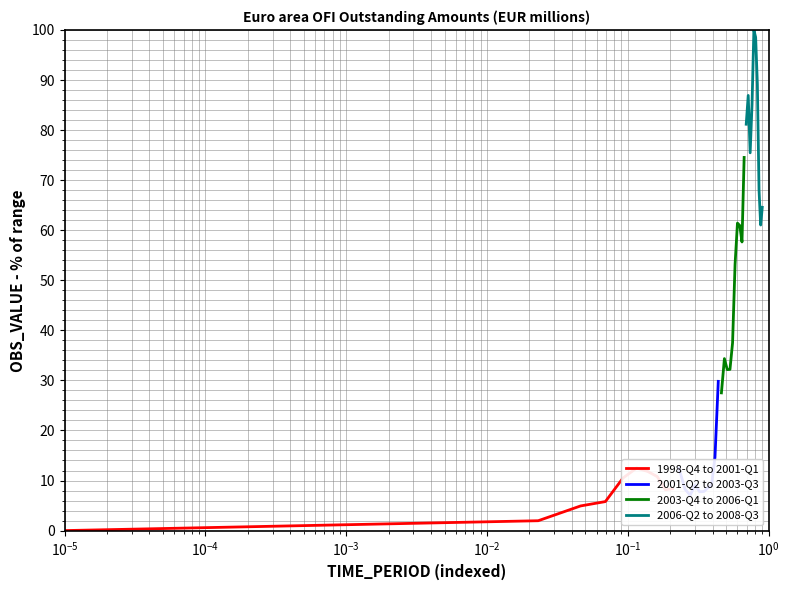

How many values in the 2006-Q2 to 2008-Q3 series are below 85?

5